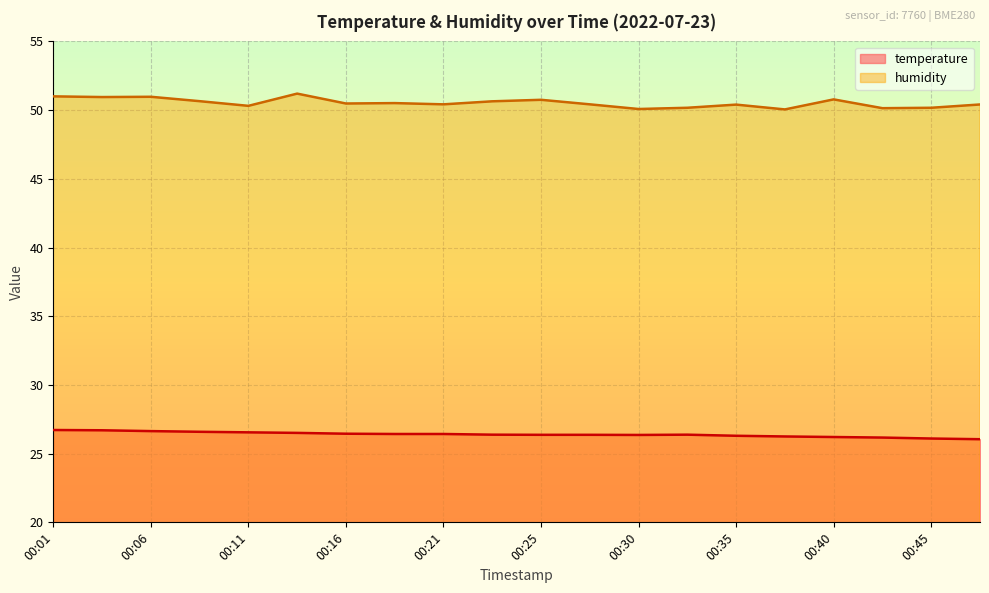

What is the difference between the temperature values at 00:35 and 00:01?

0.4